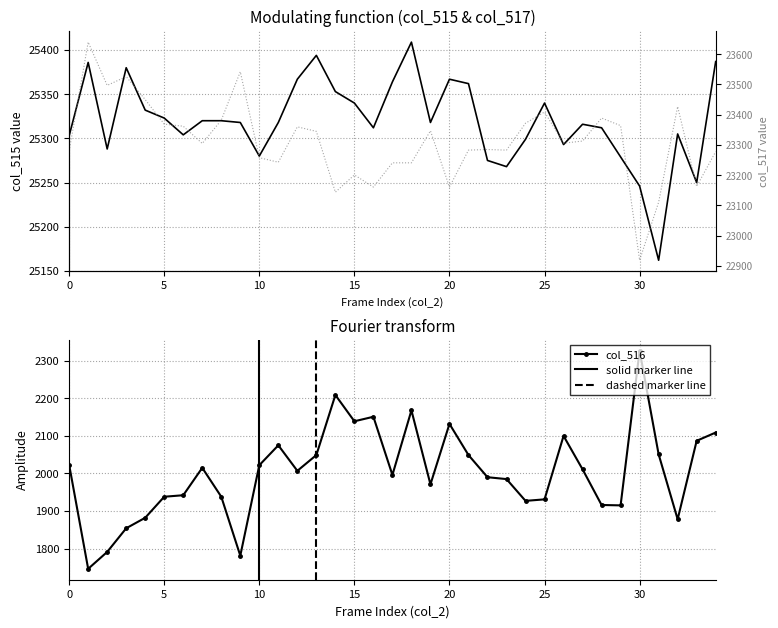

How many categories are shown in the chart?

35